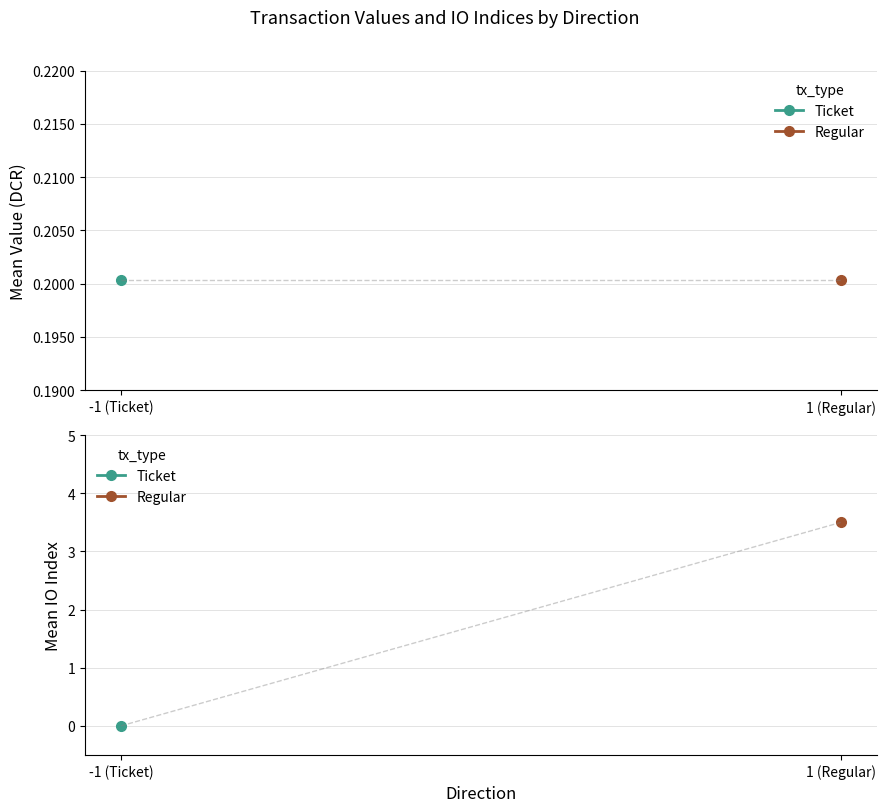

The Ticket (value) series shows 0.3 at 2. True or false?

False